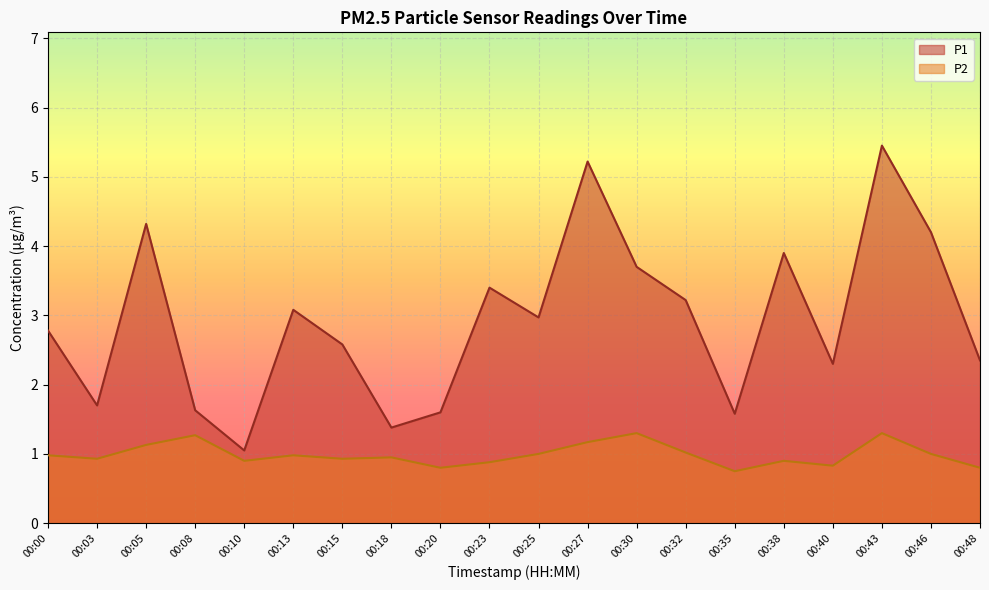

Between 00:05 and 00:46, which series saw the biggest shift?

P2